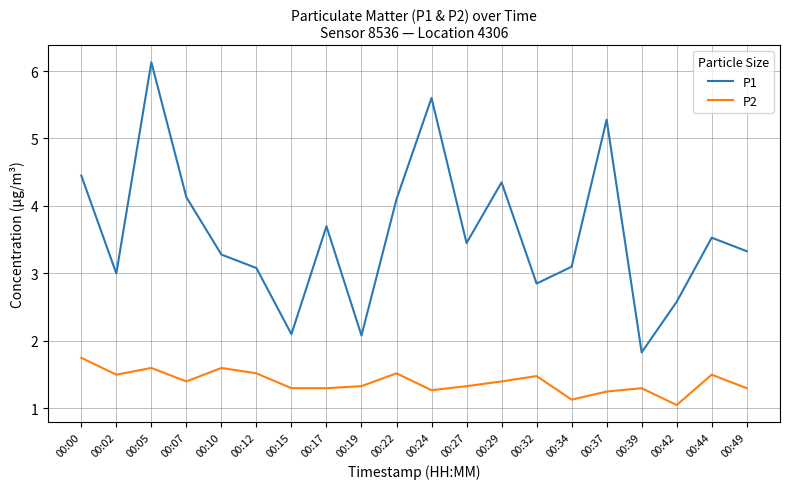

True or false: P1 and P2 intersect in this chart.

False